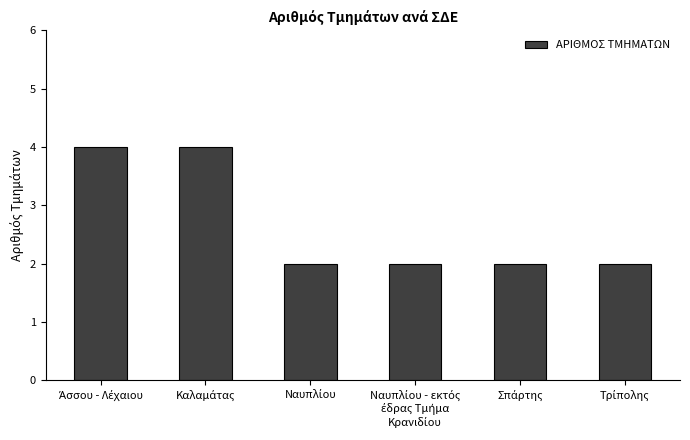

What is the maximum value shown in the chart?

4